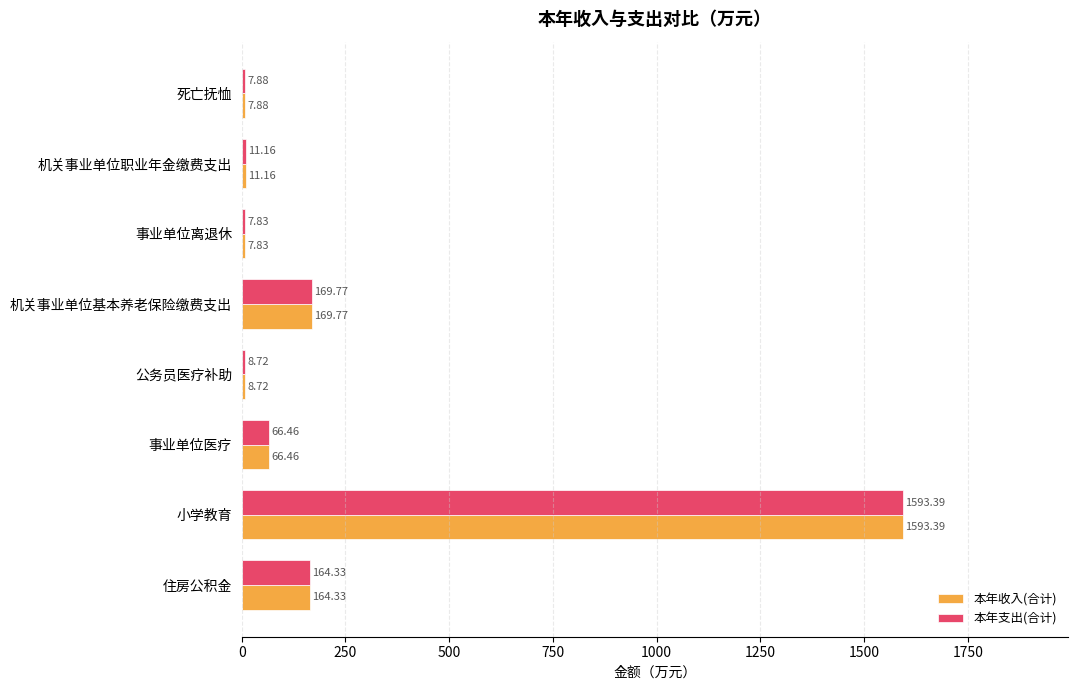

Which label corresponds to the largest value in the chart?

小学教育